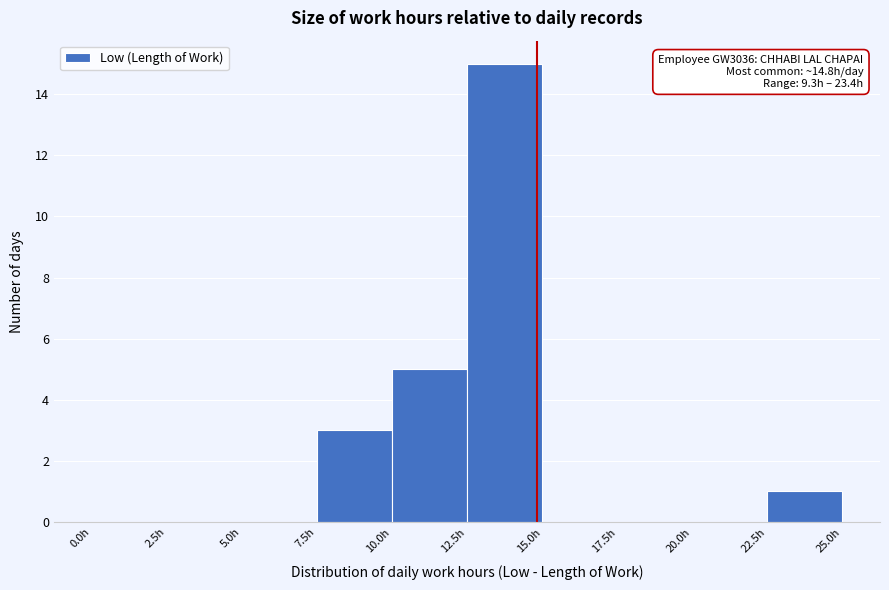

Which range on the x-axis has the tallest bar?

12.5 to 15.0